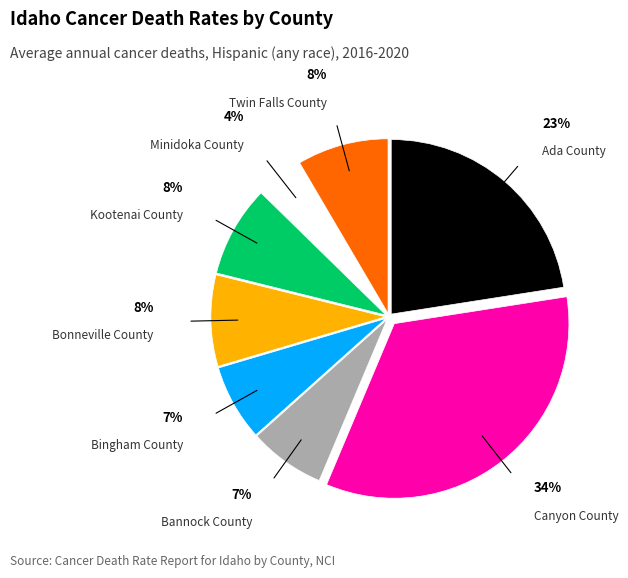

Is there any slice that represents more than half of the pie?

No